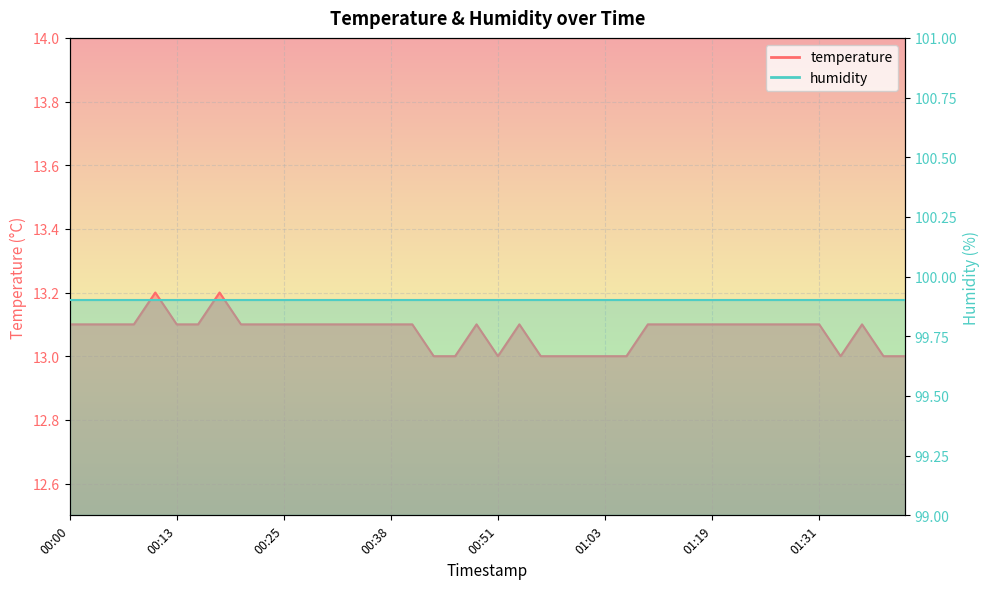

Between 00:20 and 00:28, which is larger?

00:20